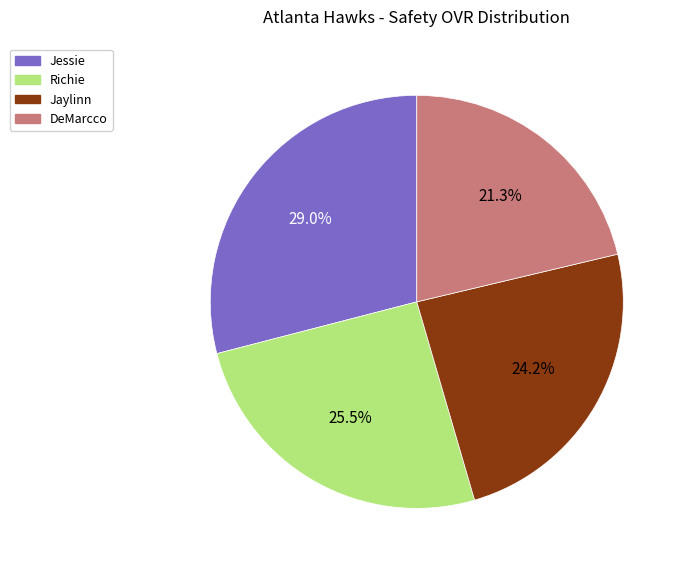

What is the ratio of the value at DeMarcco to the value at Richie?

0.8